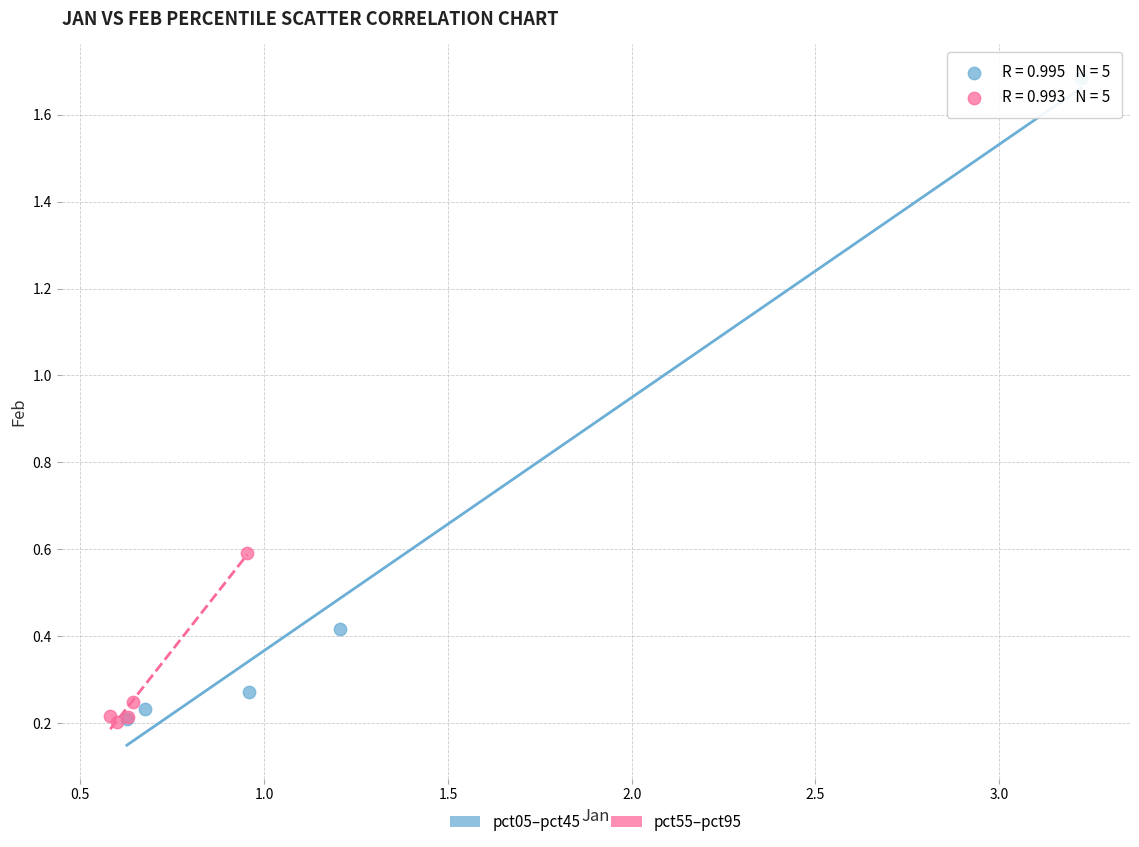

Which series has the widest spread of Y values?

pct05–pct45